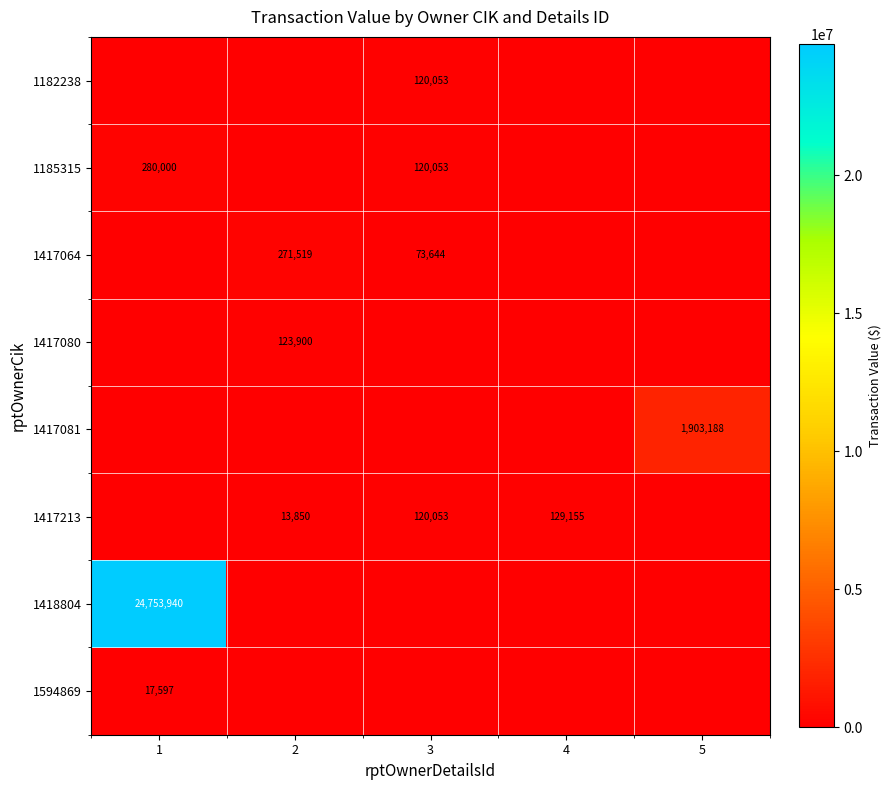

The 1185315 series shows 83065 at 3. True or false?

False